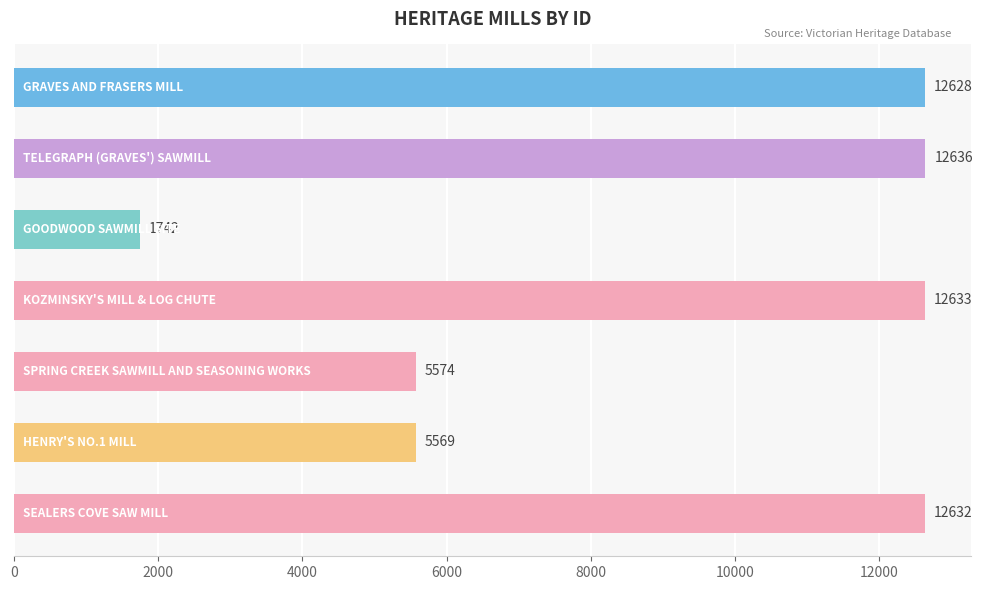

What is the value of the 2nd bar from the top?

12636